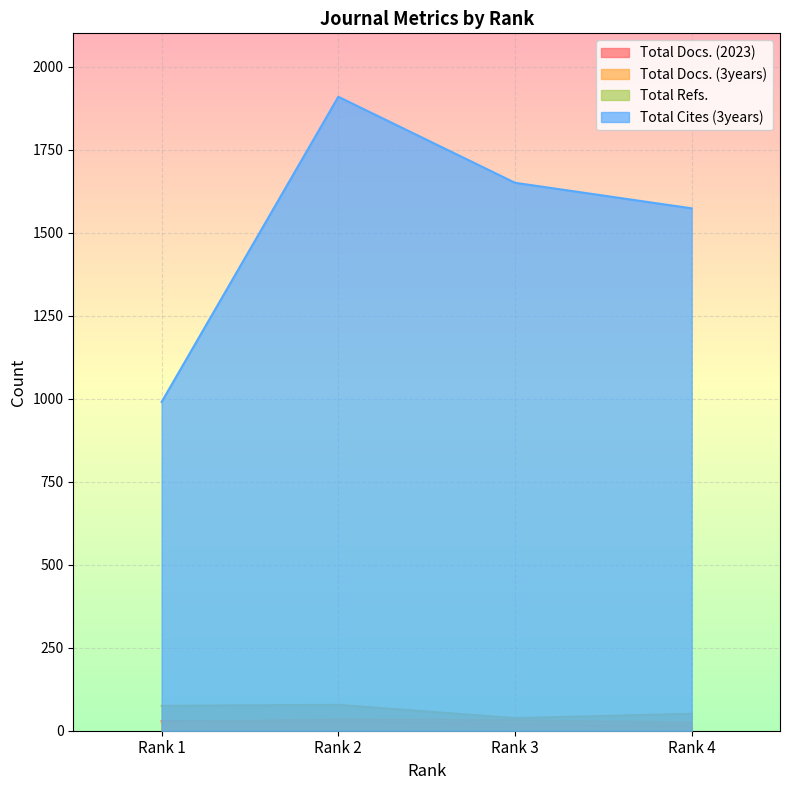

At which category does the chart reach its minimum across all series?

Rank 4